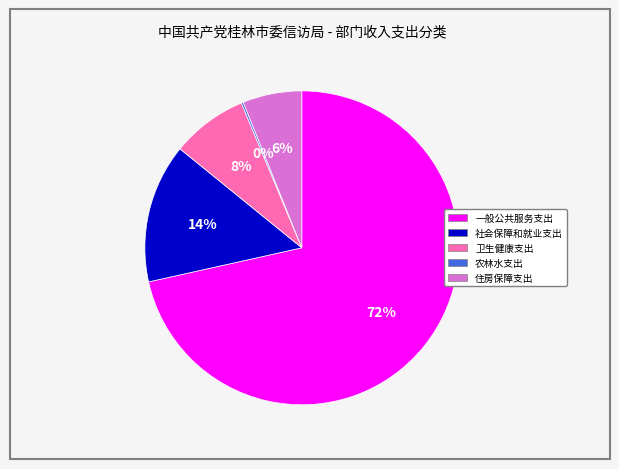

Is there a majority slice in this chart?

Yes